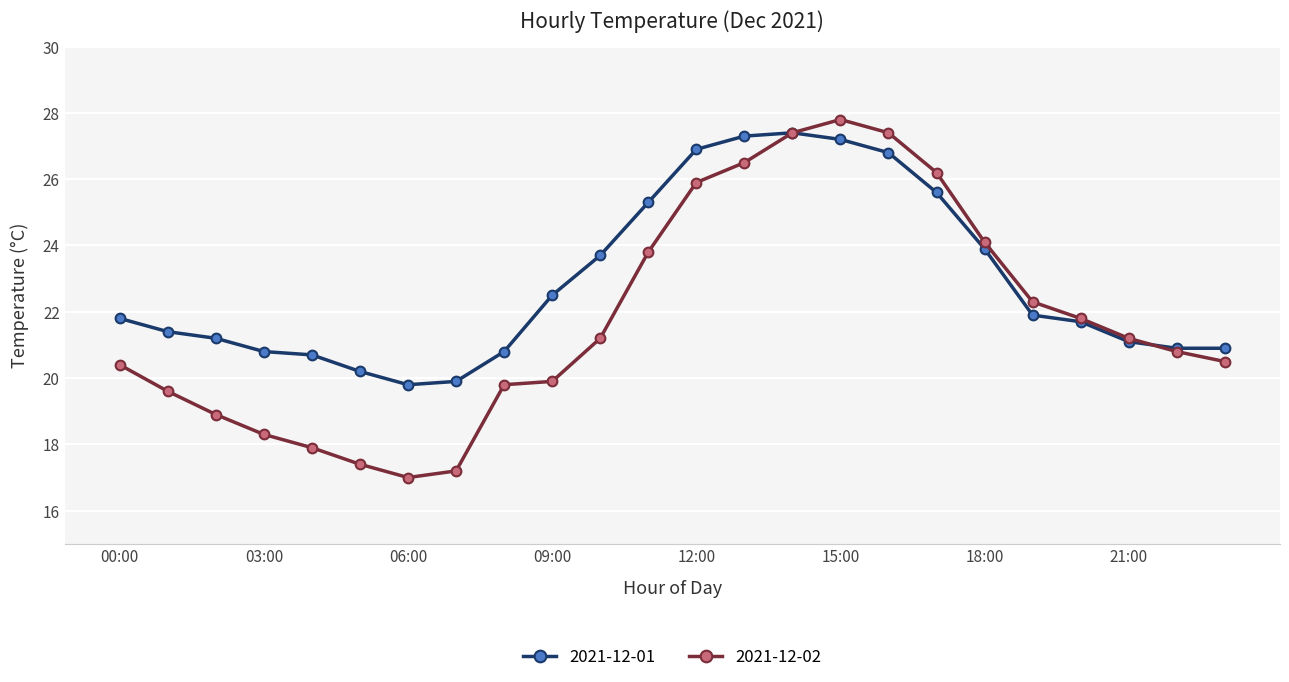

Which series has the widest spread of values?

2021-12-02